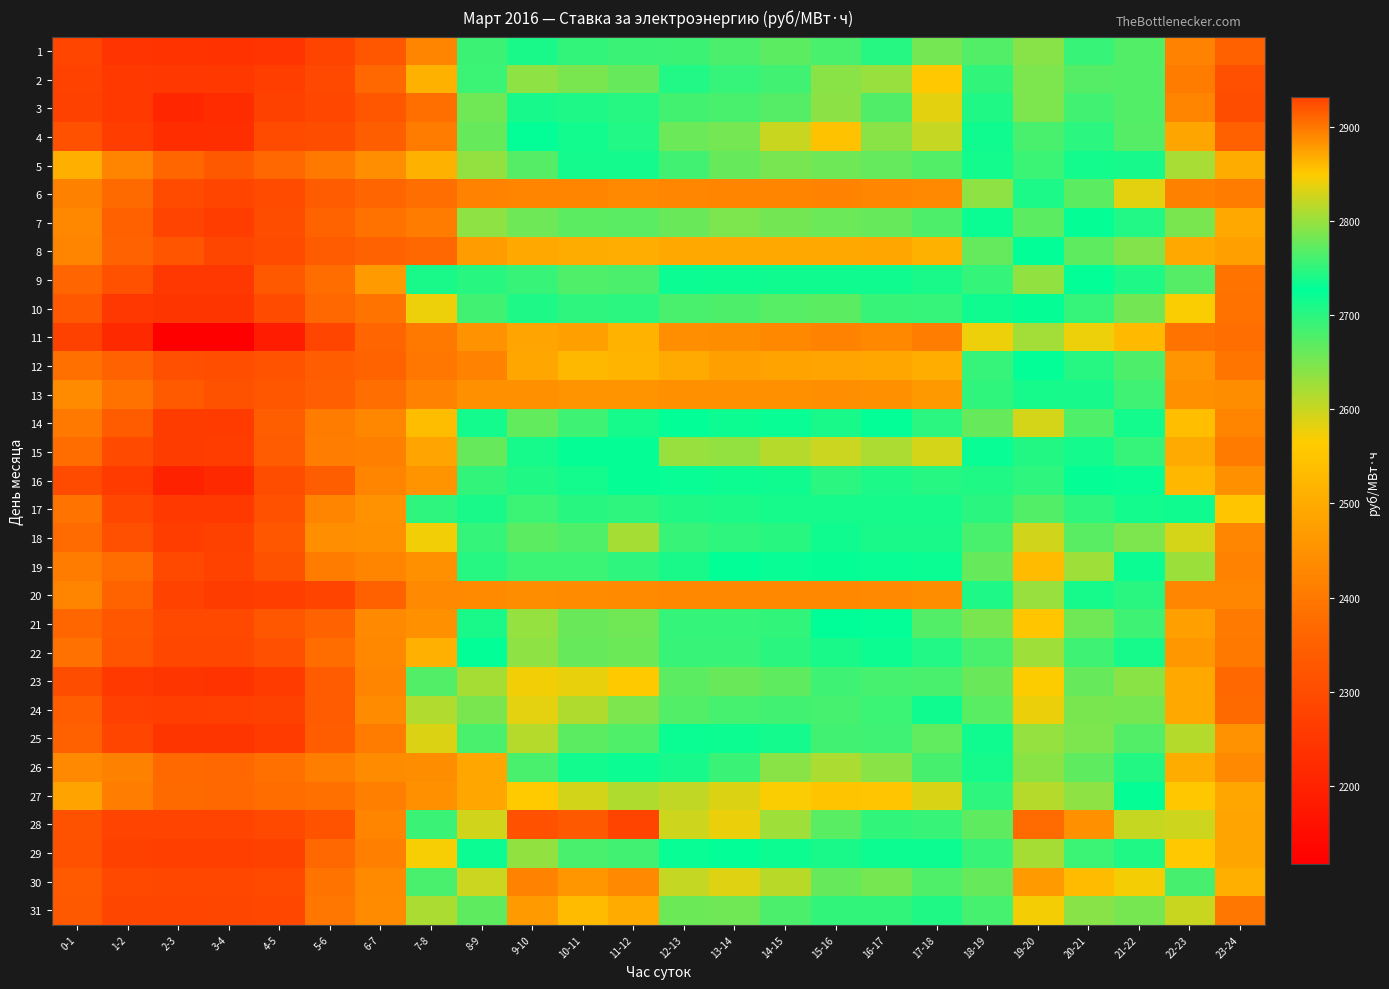

What is the spread (max minus min) of values at 19-20?

283.2